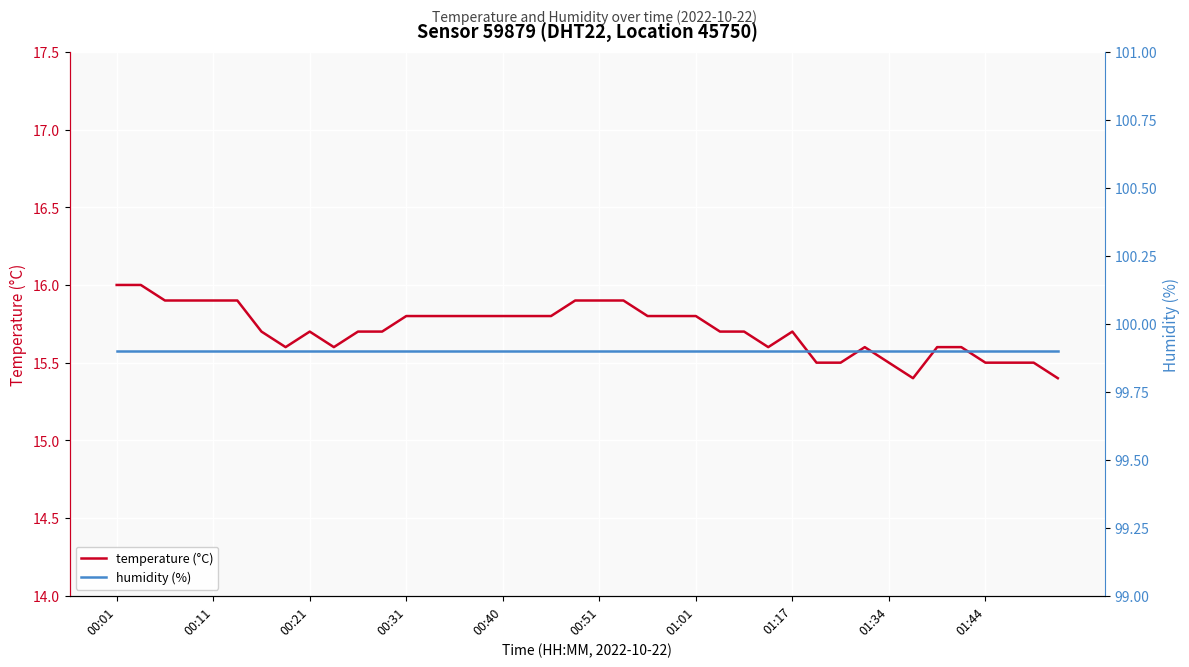

The temperature (°C) series shows 16.0 at 00:01. True or false?

True